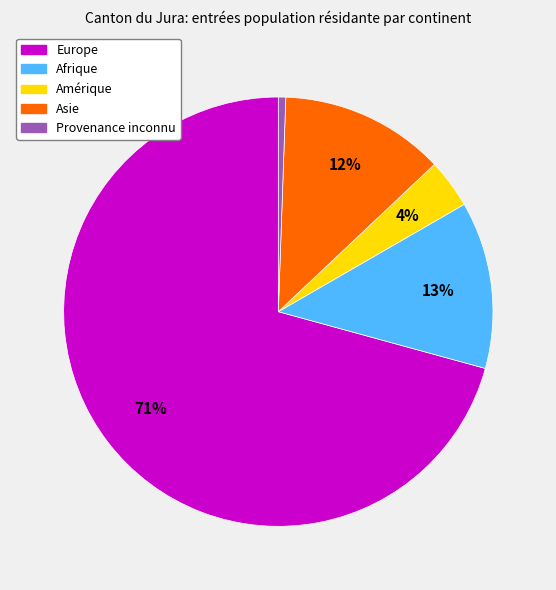

Is the sum of Amérique and Europe greater than half?

Yes